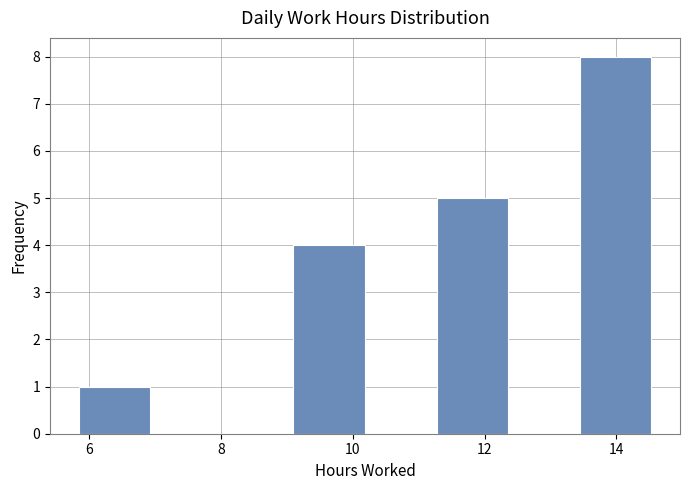

Reading left to right, list every bar in this chart as the range it spans on the x-axis followed by its height. Neither the bar edges nor the heights are printed on the chart, so give them approximately, as read against the axes.

5.8 to 7.0: 1
7.0 to 8.0: 0
8.0 to 9.0: 0
9.0 to 10.2: 4
10.2 to 11.2: 0
11.2 to 12.4: 5
12.4 to 13.4: 0
13.4 to 14.6: 8